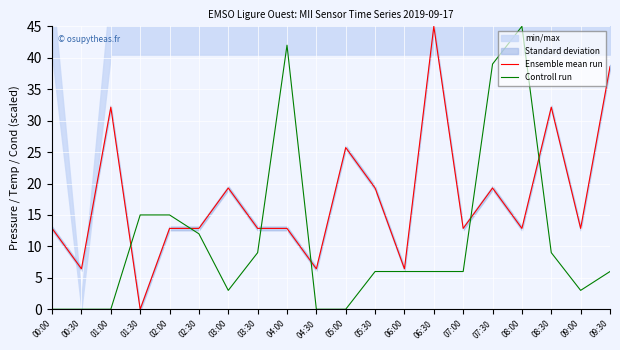

At which label does Controll run reach its minimum?

00:00